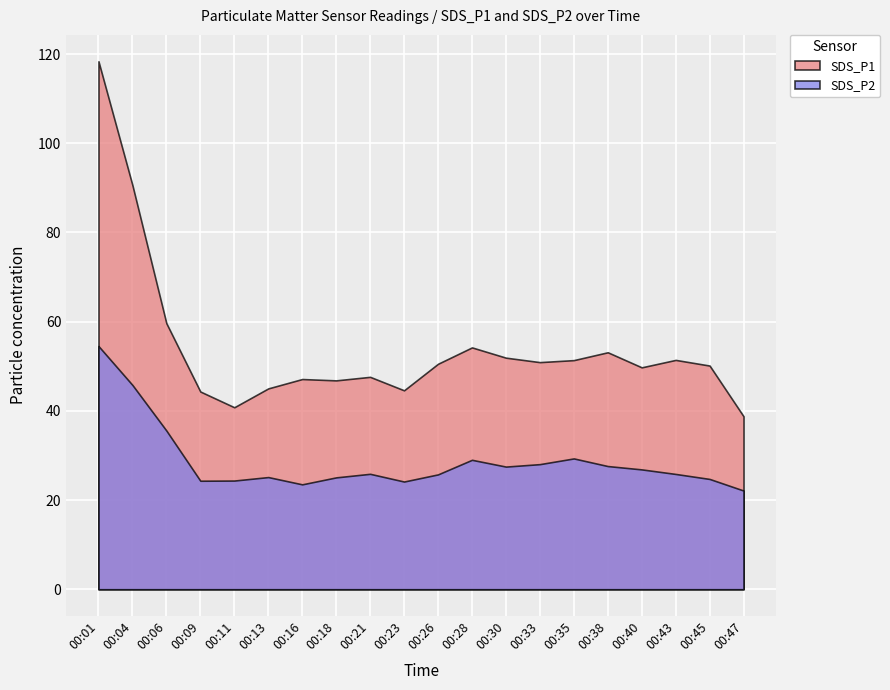

Where does the SDS_P2 series first go above 25?

00:01